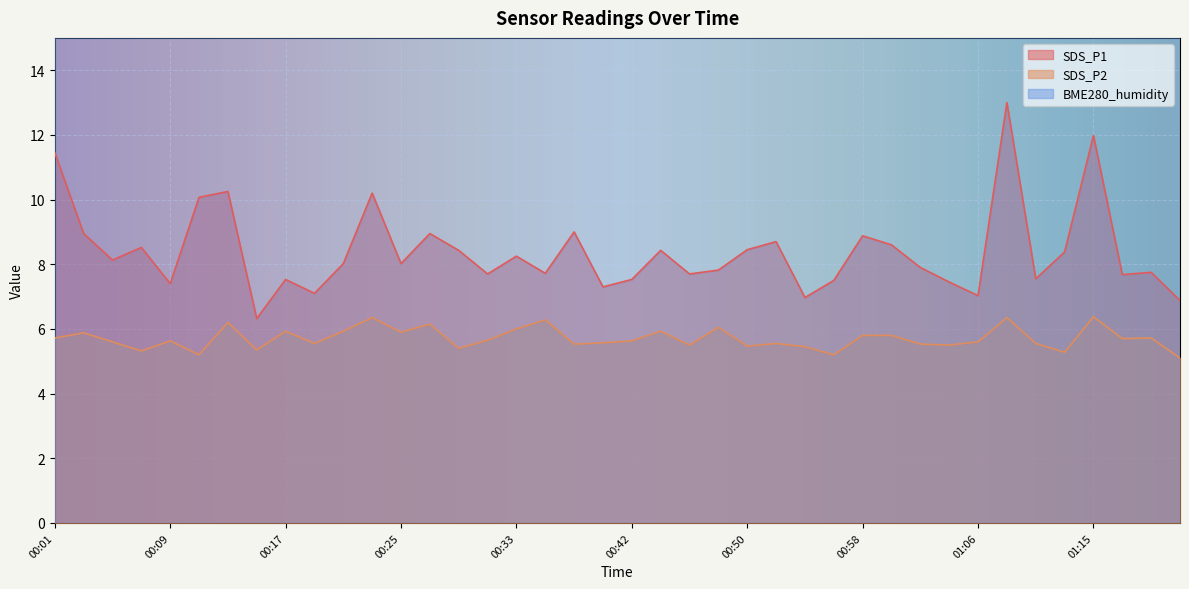

What is the average value of the SDS_P1 series?

8.4